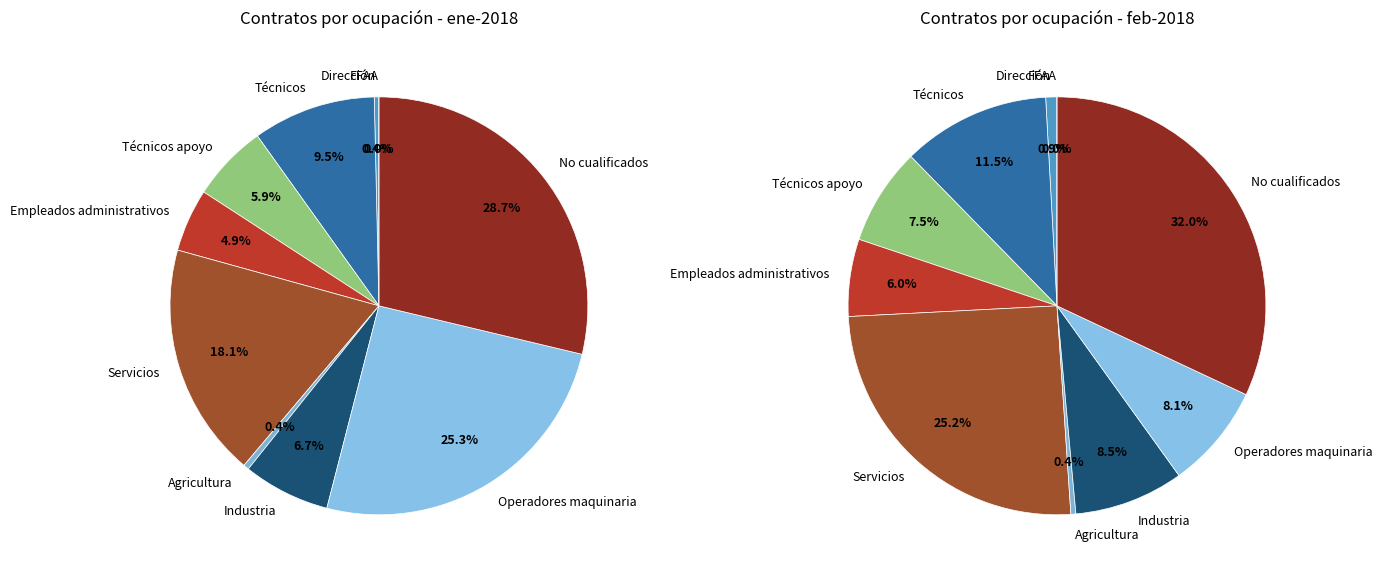

Count the number of slices in the pie.

10